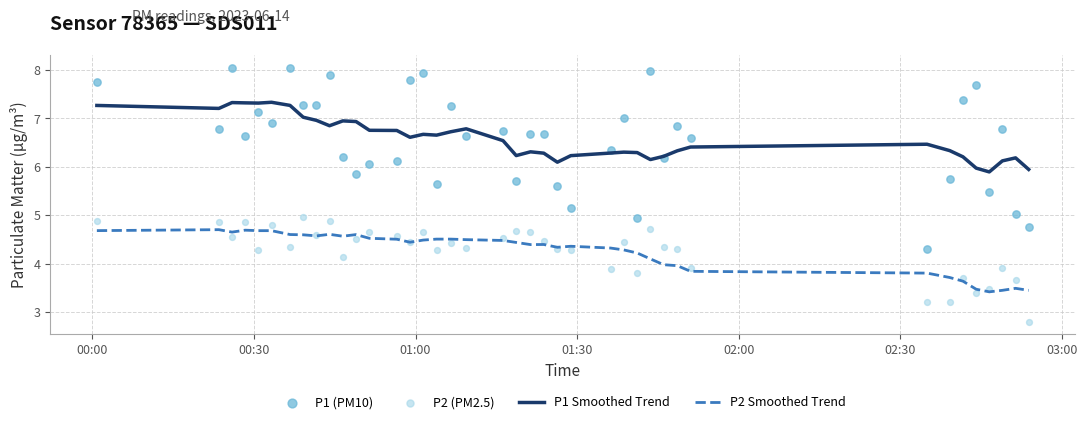

Which series has the largest total across all categories?

P1 Smoothed Trend